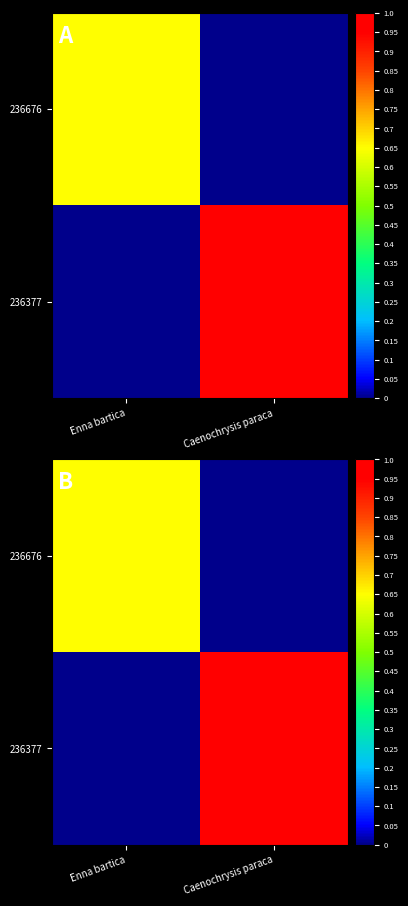

How many data points in 236676 are above 0?

1